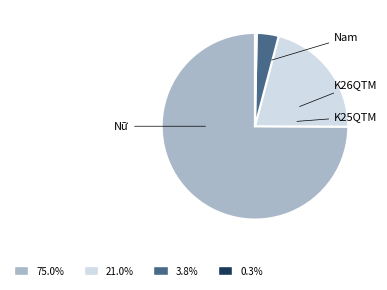

Is there a majority slice in this chart?

Yes